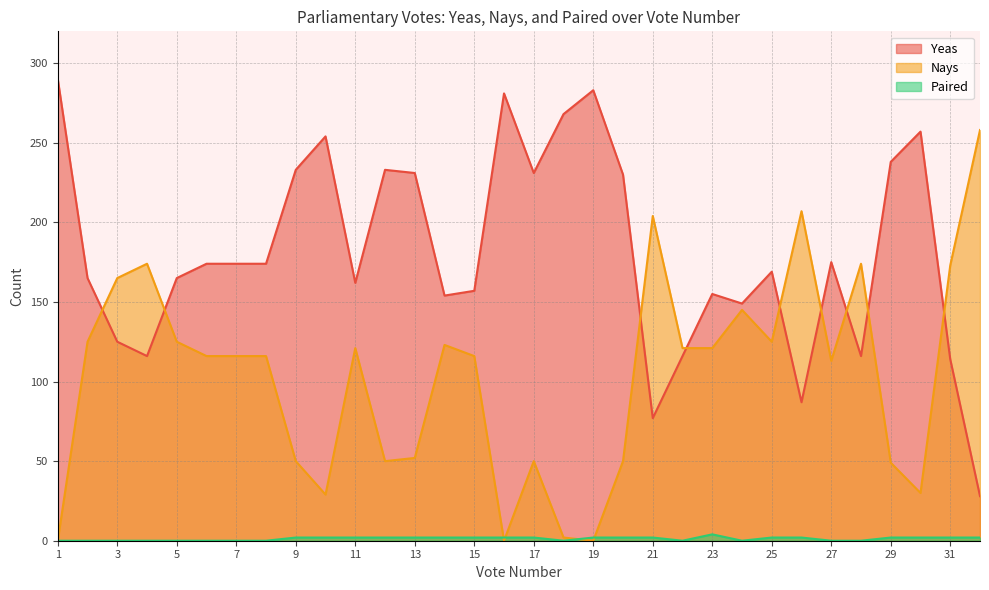

List the series in order of their overall mean, lowest first.

Paired, Nays, Yeas